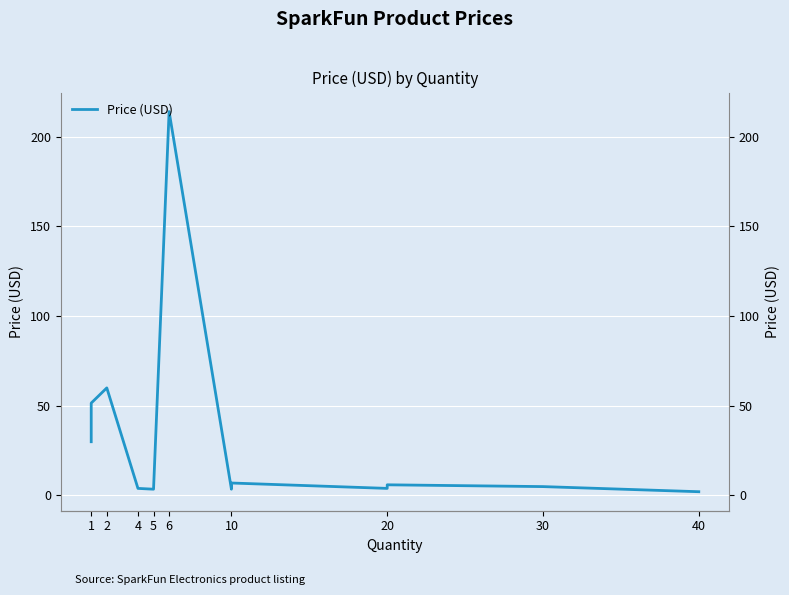

True or false: the data shows 2.4 at 5.

False